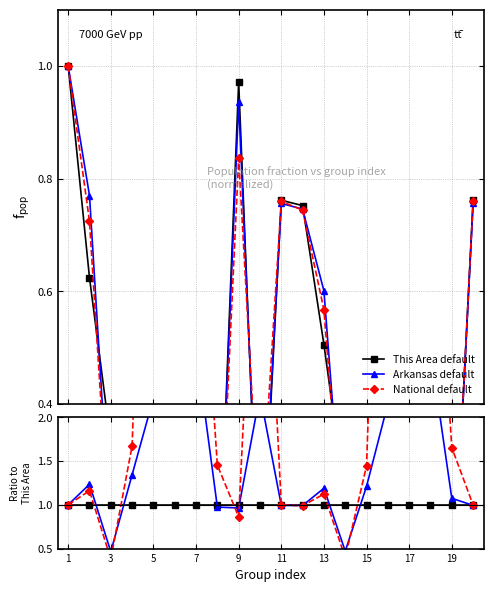

What is the value of the National default point at the 1st from the left?

1.0